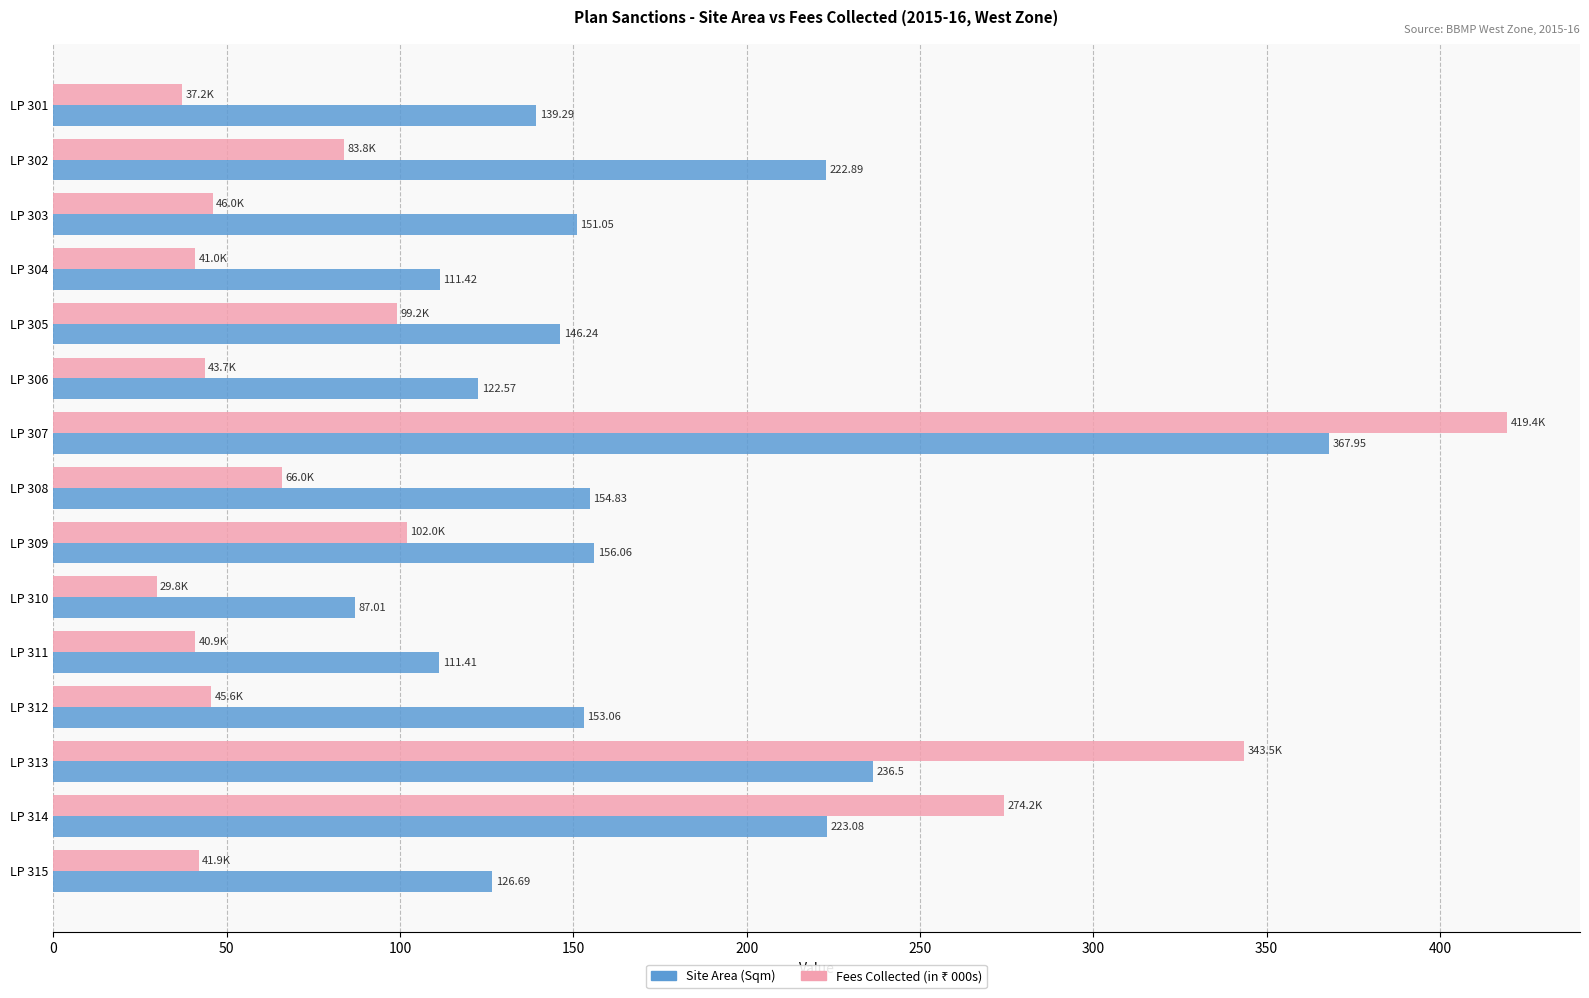

What is the difference between the maximum and minimum values in the Site Area (Sqm) series?

280.9